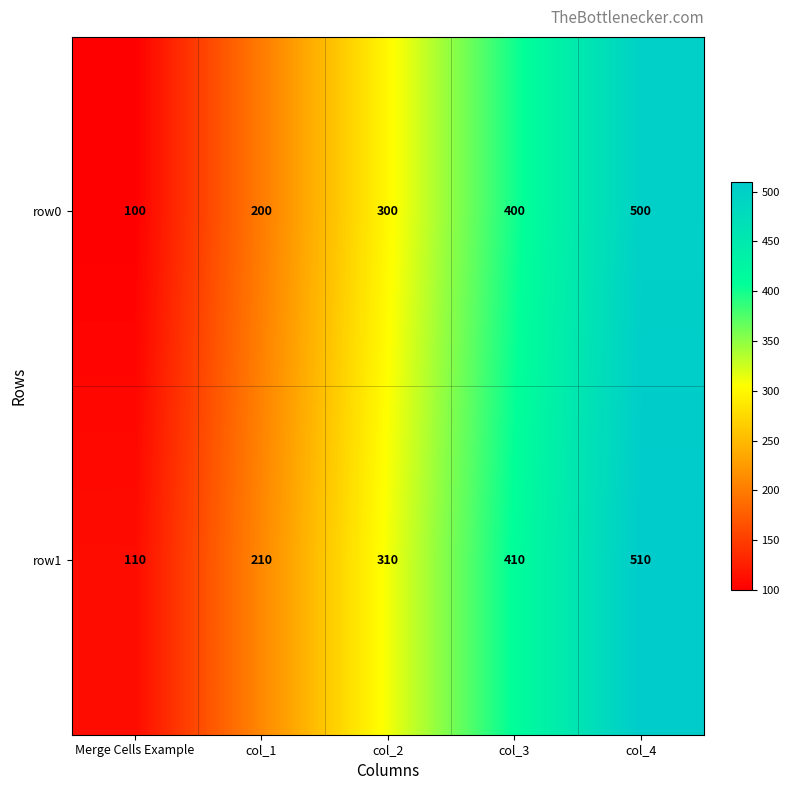

At which label does row1 reach its minimum?

Merge Cells Example